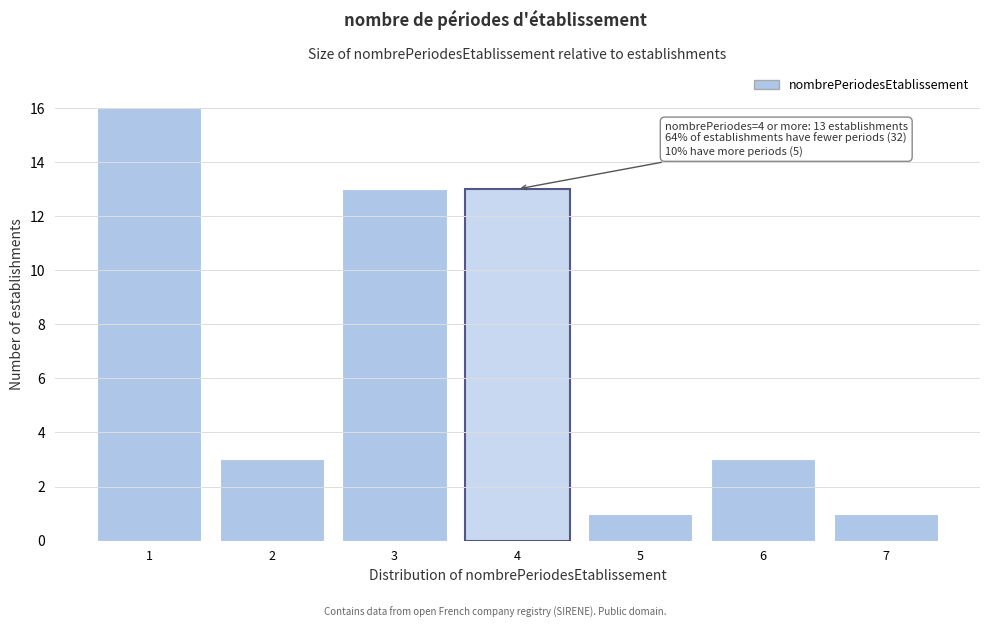

Reading left to right, list all the values displayed in this chart.

1=16	2=3	3=13	4=13	5=1	6=3	7=1